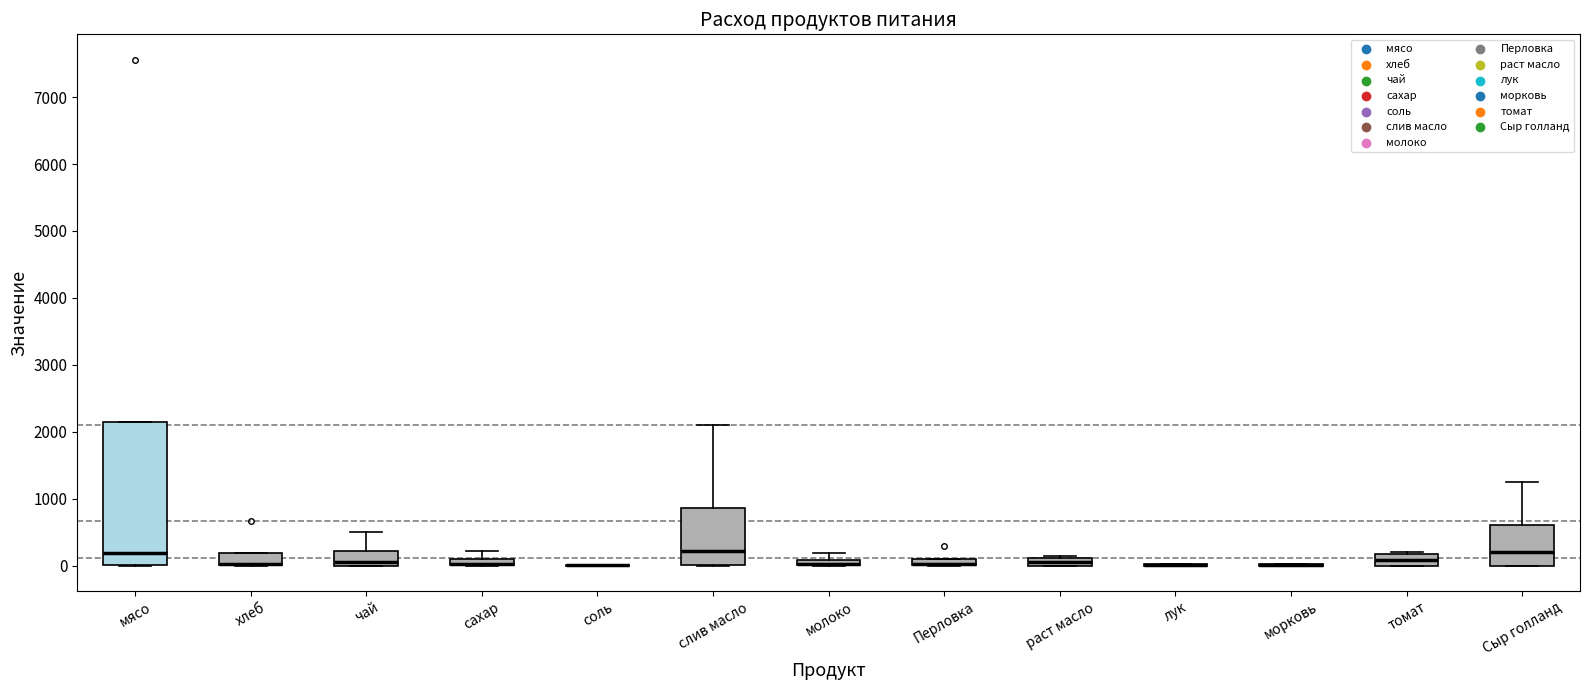

Where does the median line of the box for мясо sit on the y-axis? The values are not printed on the chart, so give them approximately, as read against the axis.

200